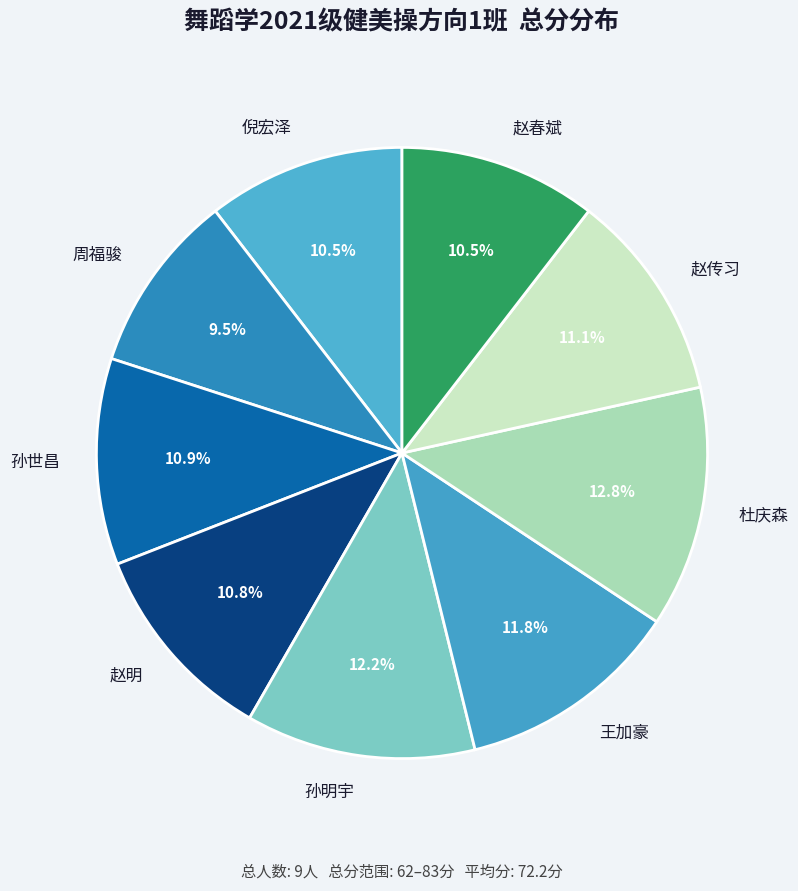

Count the number of slices in the pie.

9